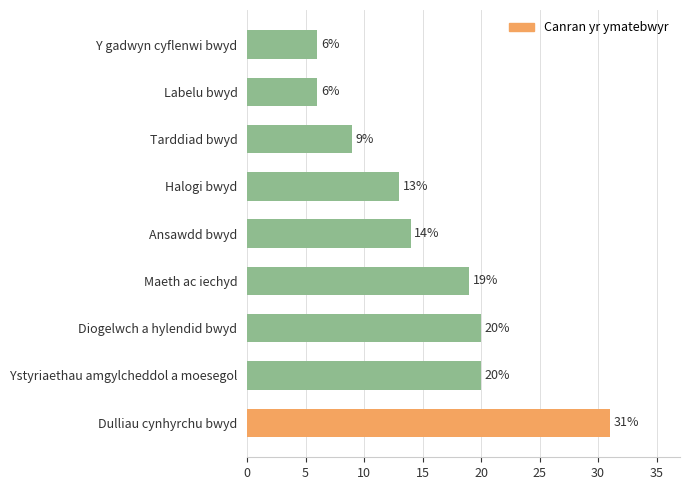

What is the average value?

15